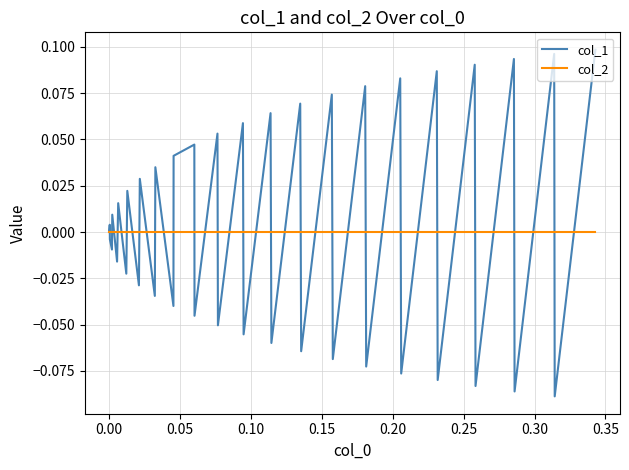

Rank the series by their maximum value, from lowest to highest.

col_2, col_1